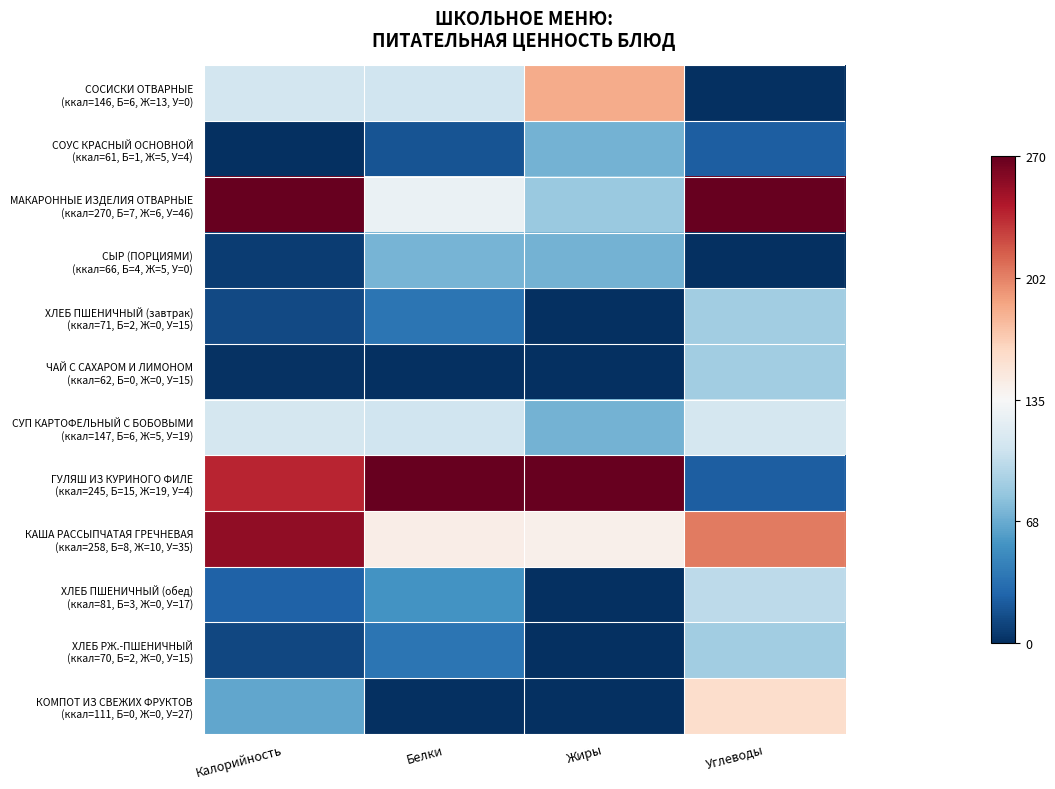

List the series in order of their peak value, highest first.

МАКАРОННЫЕ ИЗДЕЛИЯ ОТВАРНЫЕ (ккал=270, Б=7, Ж=6, У=46), ГУЛЯШ ИЗ КУРИНОГО ФИЛЕ (ккал=245, Б=15, Ж=19, У=4), КАША РАССЫПЧАТАЯ ГРЕЧНЕВАЯ (ккал=258, Б=8, Ж=10, У=35), СОСИСКИ ОТВАРНЫЕ (ккал=146, Б=6, Ж=13, У=0), КОМПОТ ИЗ СВЕЖИХ ФРУКТОВ (ккал=111, Б=0, Ж=0, У=27), СУП КАРТОФЕЛЬНЫЙ С БОБОВЫМИ (ккал=147, Б=6, Ж=5, У=19), ХЛЕБ ПШЕНИЧНЫЙ (обед) (ккал=81, Б=3, Ж=0, У=17), ХЛЕБ ПШЕНИЧНЫЙ (завтрак) (ккал=71, Б=2, Ж=0, У=15), ЧАЙ С САХАРОМ И ЛИМОНОМ (ккал=62, Б=0, Ж=0, У=15), ХЛЕБ РЖ.-ПШЕНИЧНЫЙ (ккал=70, Б=2, Ж=0, У=15), СЫР (ПОРЦИЯМИ) (ккал=66, Б=4, Ж=5, У=0), СОУС КРАСНЫЙ ОСНОВНОЙ (ккал=61, Б=1, Ж=5, У=4)